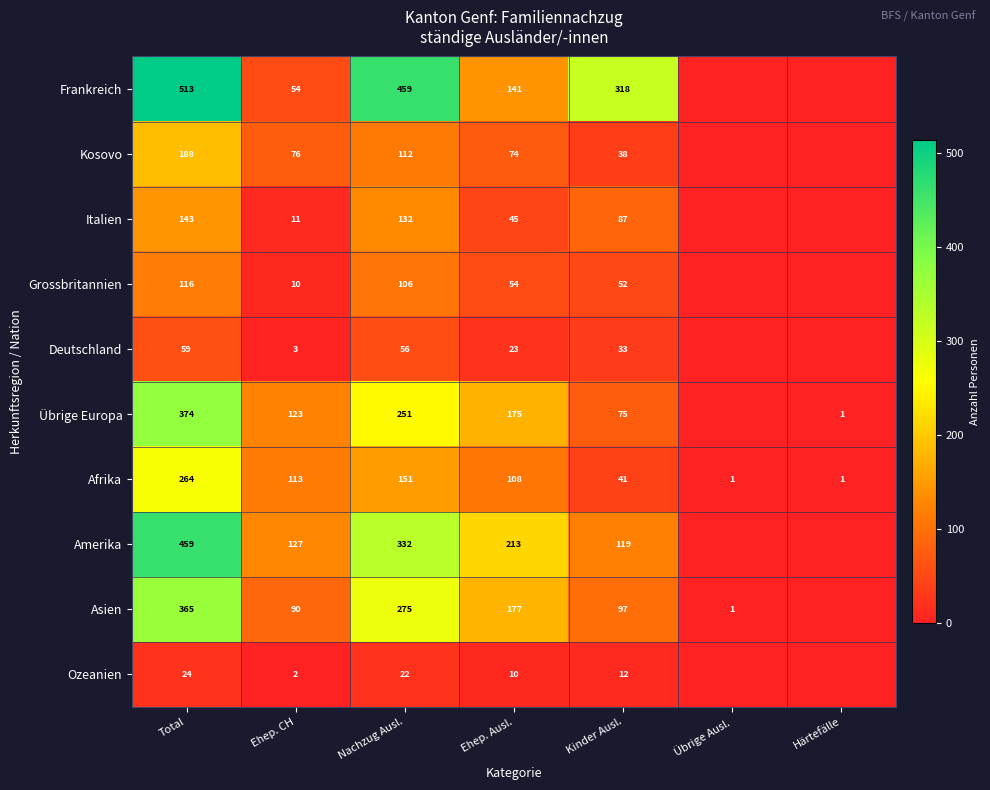

What is the maximum value shown in the chart?

513